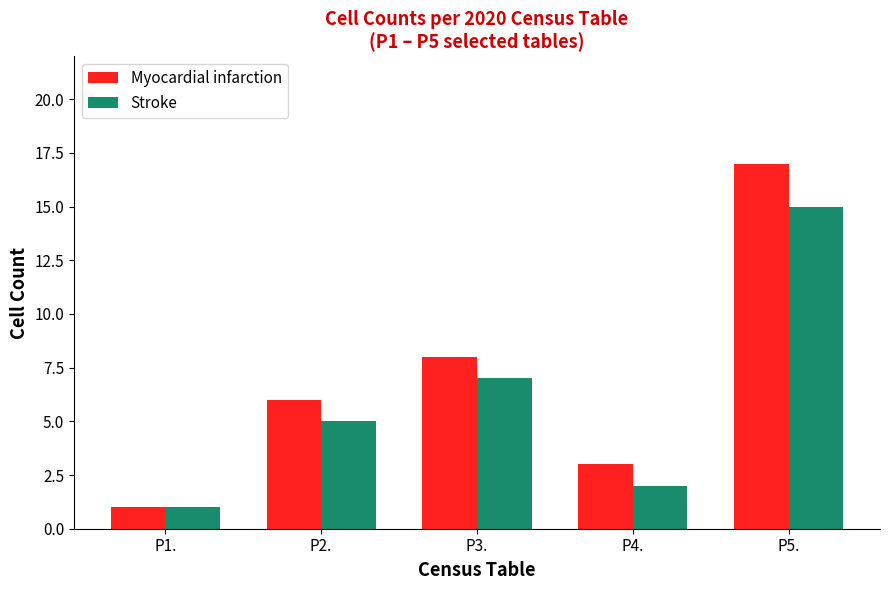

Which series changed the most between P1. and P4.?

Myocardial infarction